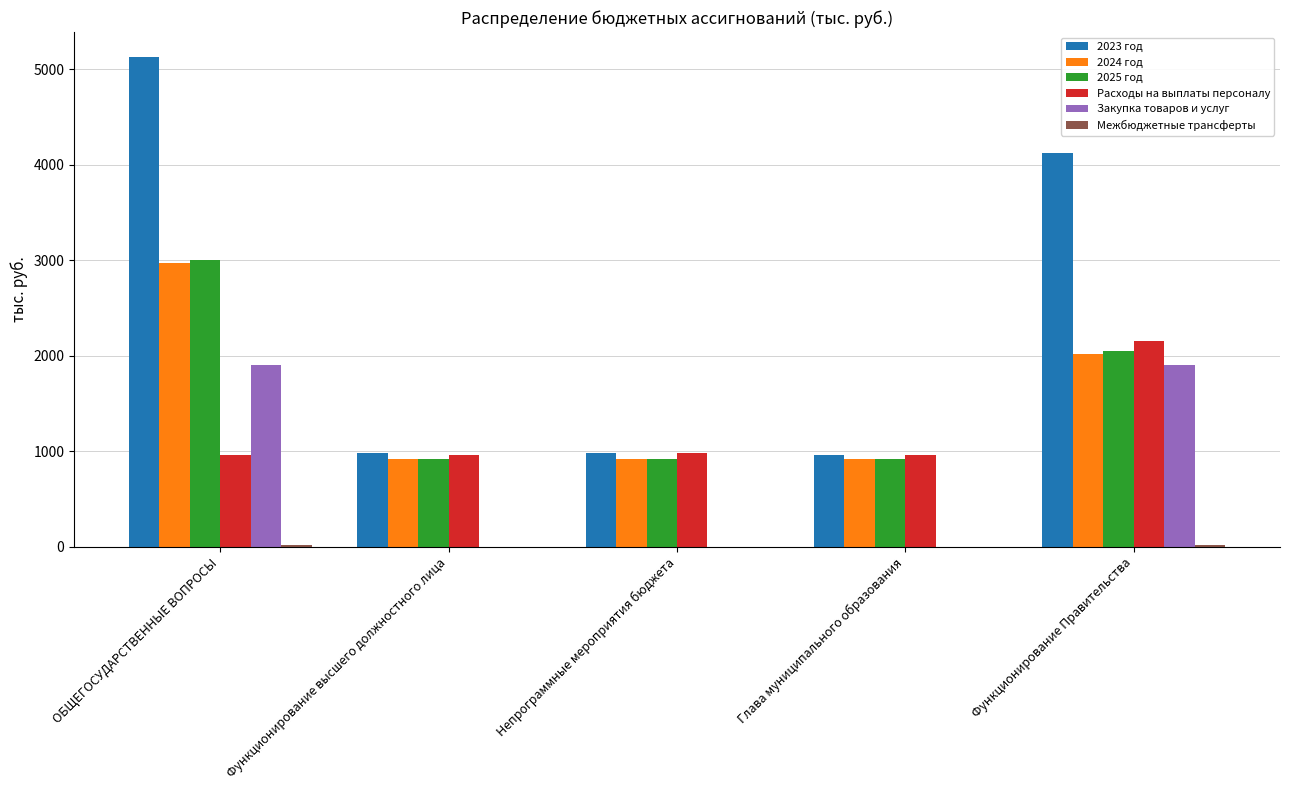

What is the sum of all 2025 год values?

7818.0